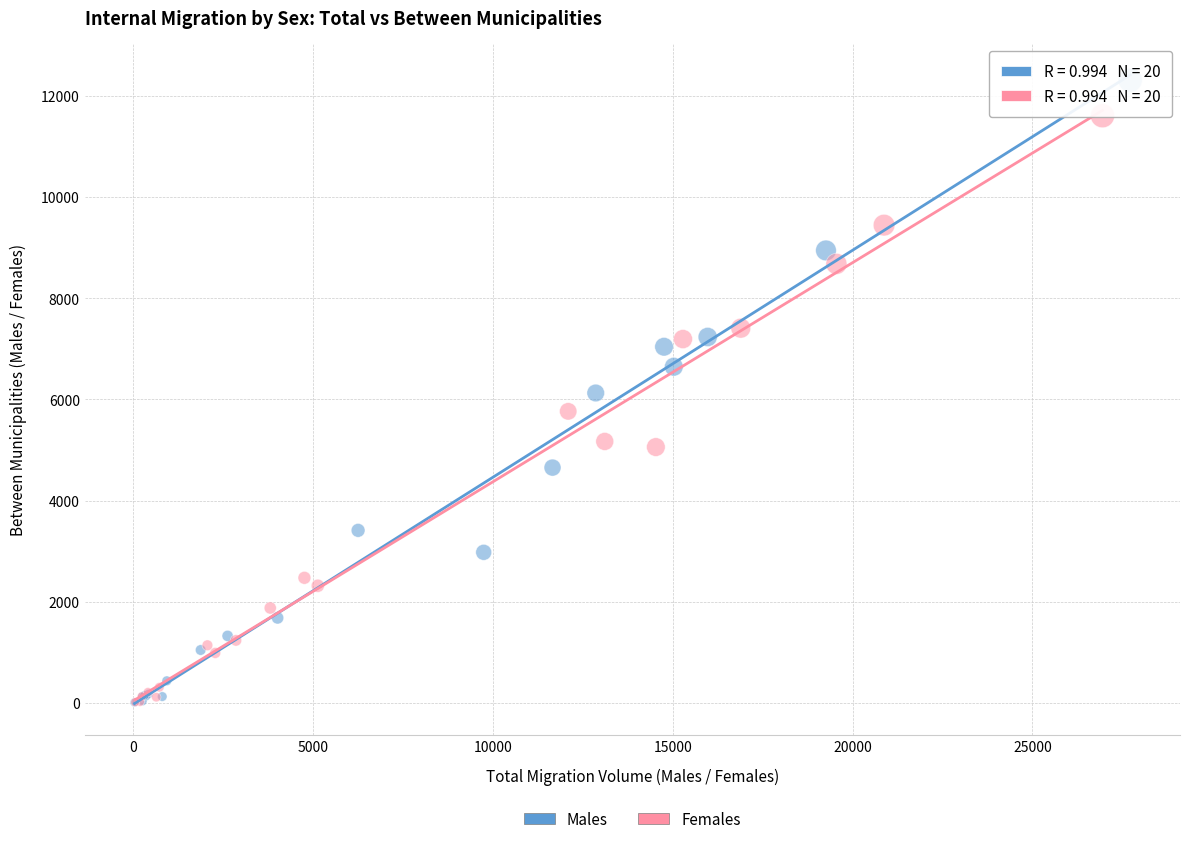

Which series contains the highest Y value?

Males